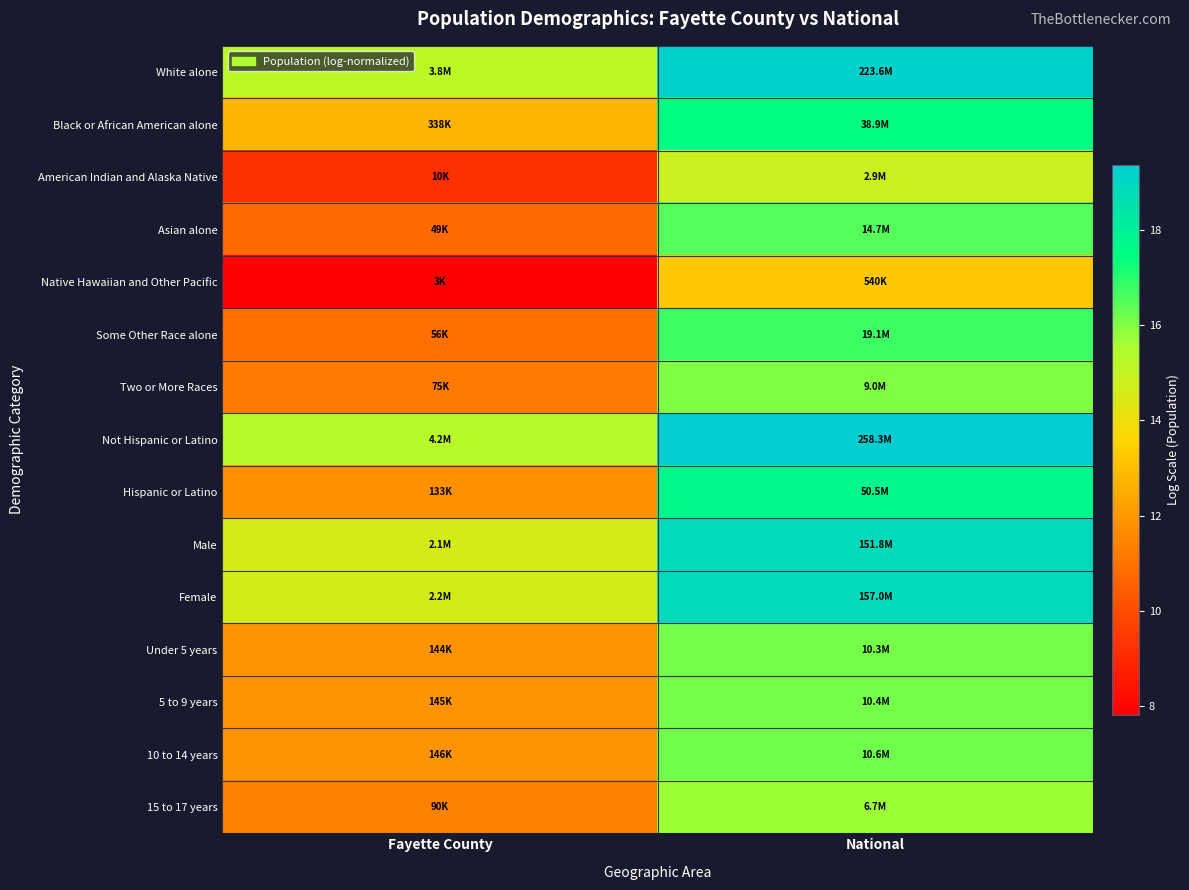

At which category is the sum across all series the highest?

National